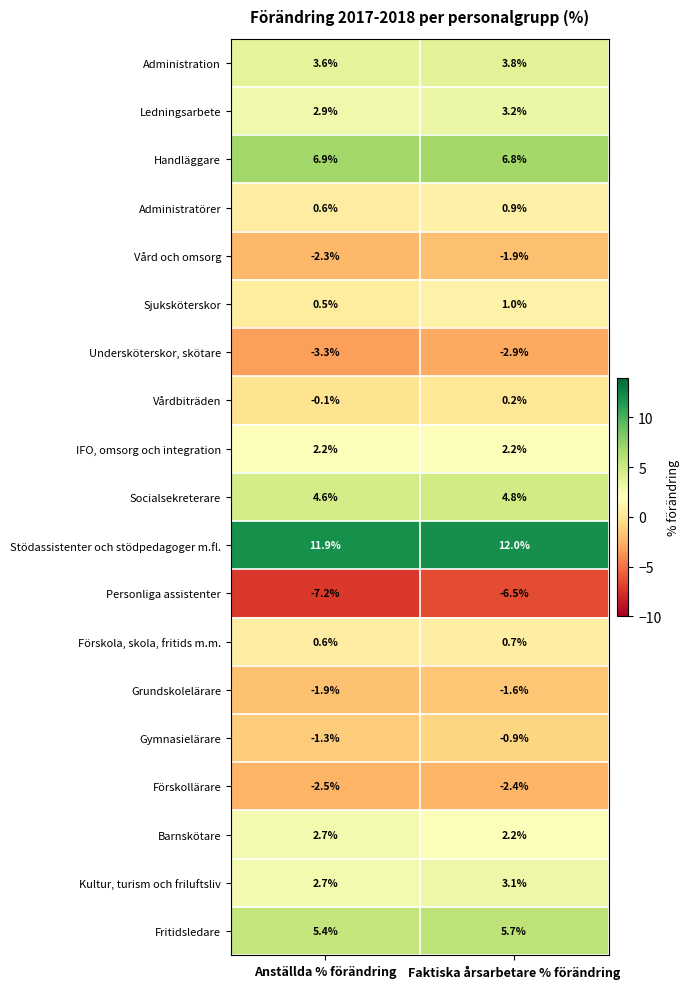

Which series has the largest total across all categories?

Stödassistenter och stödpedagoger m.fl.